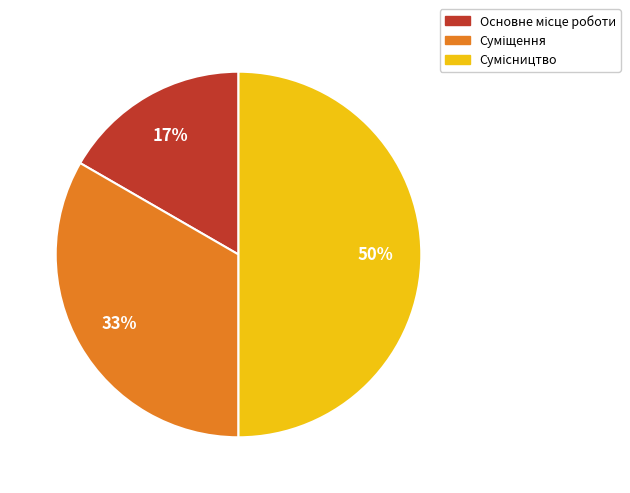

Count the number of slices in the pie.

3